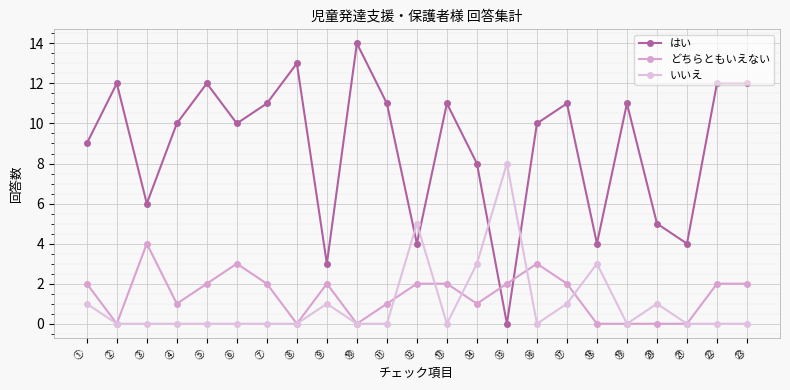

In どちらともいえない, how many points are lower than both neighbors (excluding endpoints)?

5